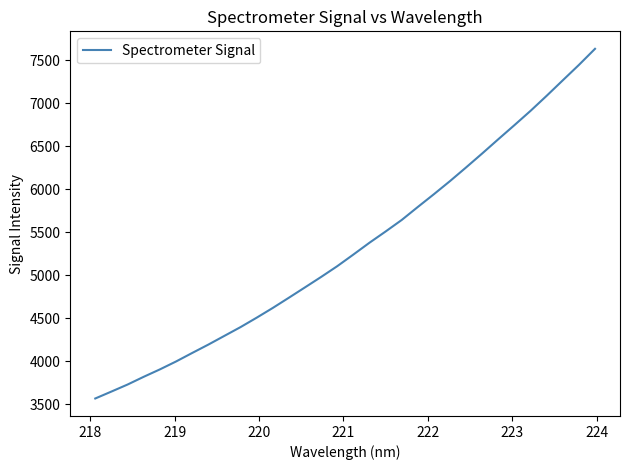

What is the greatest value displayed?

7630.5